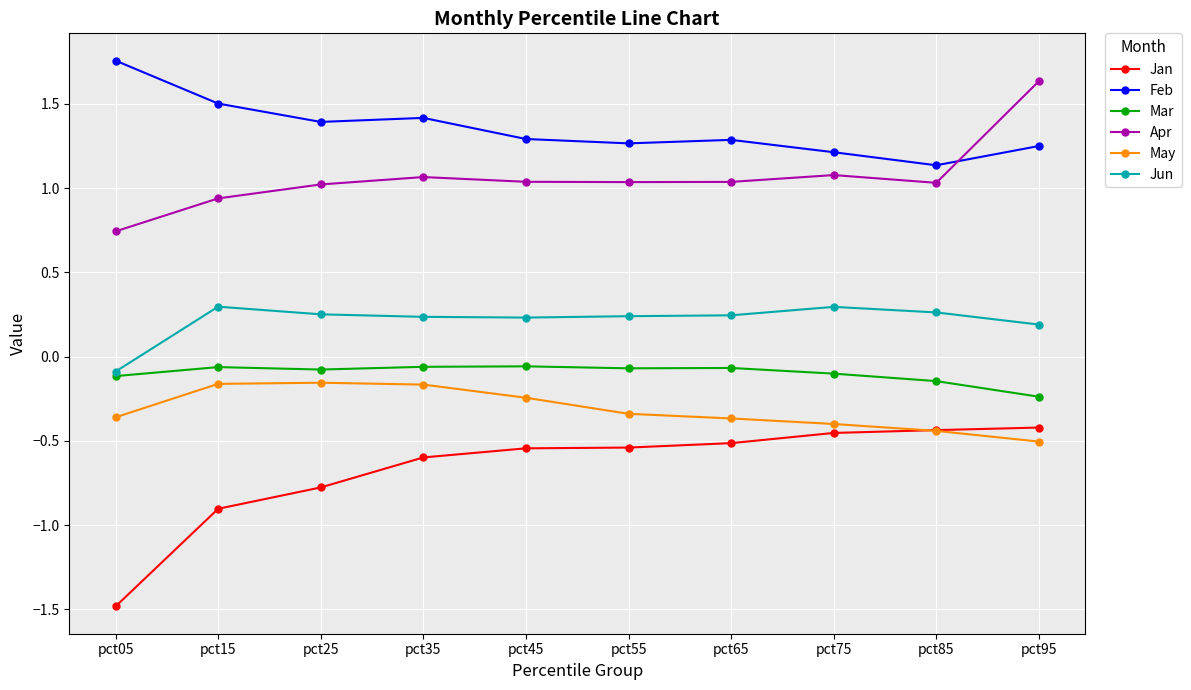

True or false: May has more than 0 interior local peaks.

True